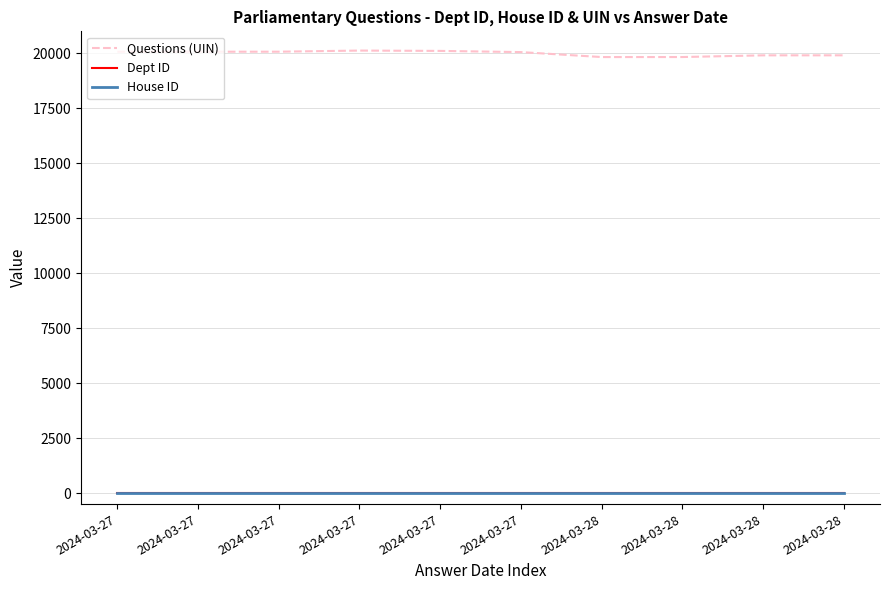

List the series in order of their peak value, highest first.

Questions (UIN), Dept ID, House ID